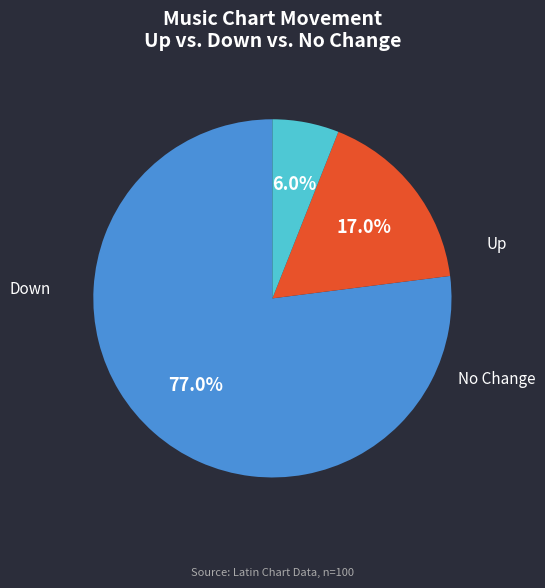

To the nearest percent, what is the difference between the largest and smallest slice percentages?

71%